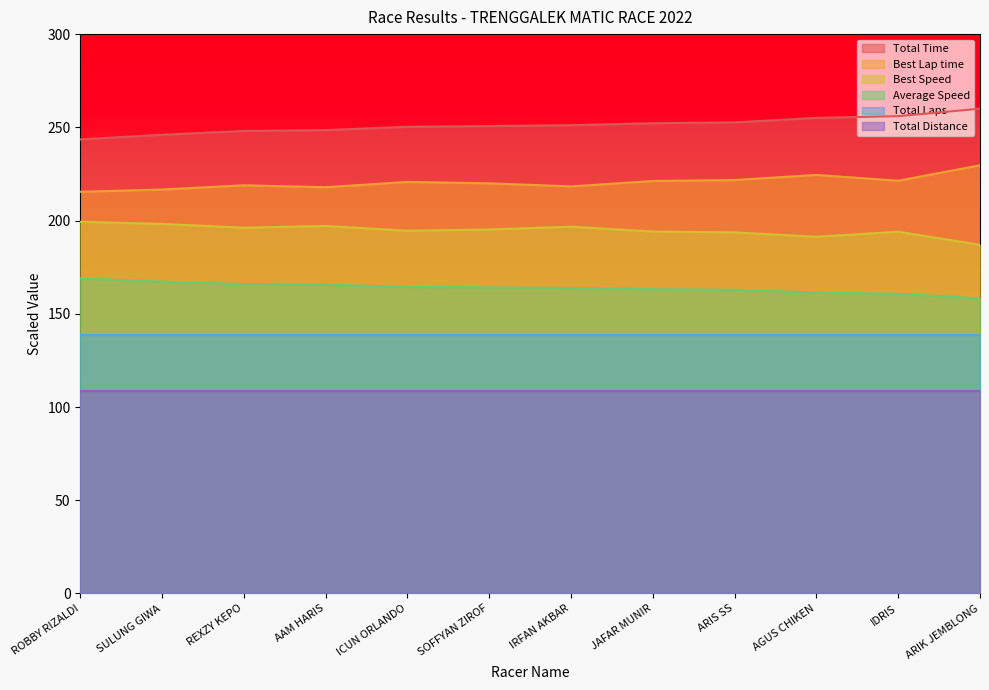

Rank the series by their maximum value, from highest to lowest.

Total Time, Best Lap time, Best Speed, Average Speed, Total Laps, Total Distance